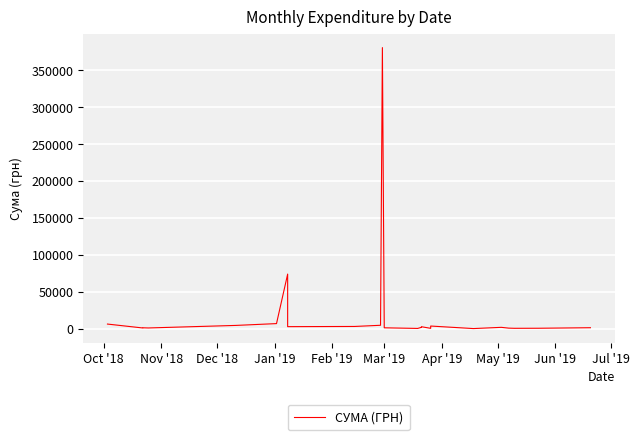

What is the maximum value shown in the chart?

380463.3